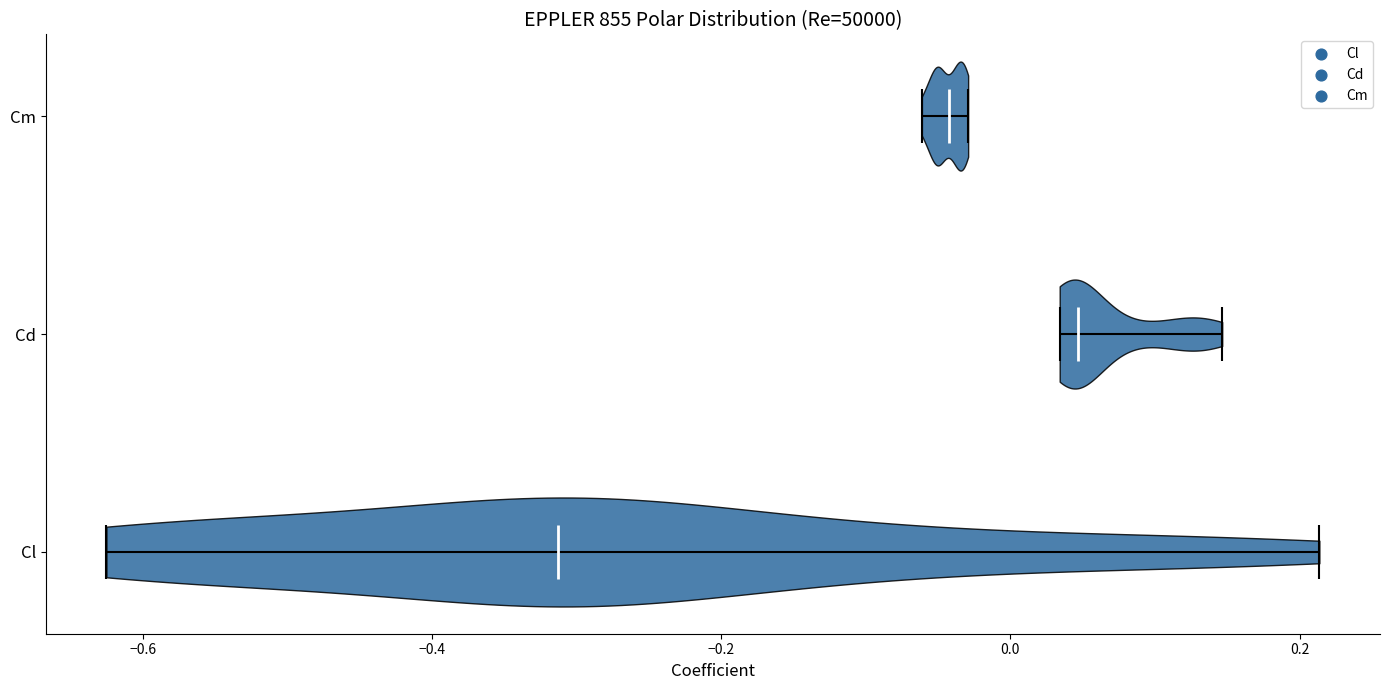

Reading bottom to top, read every violin against the x-axis: where its median line is, and the lowest and highest points it reaches. The values are not printed on the chart, so give them approximately, as read against the axis.

Cl: median line -0.32, lowest point -0.62, highest point 0.22
Cd: median line 0.04, lowest point 0.04, highest point 0.14
Cm: median line -0.04, lowest point -0.06, highest point -0.02